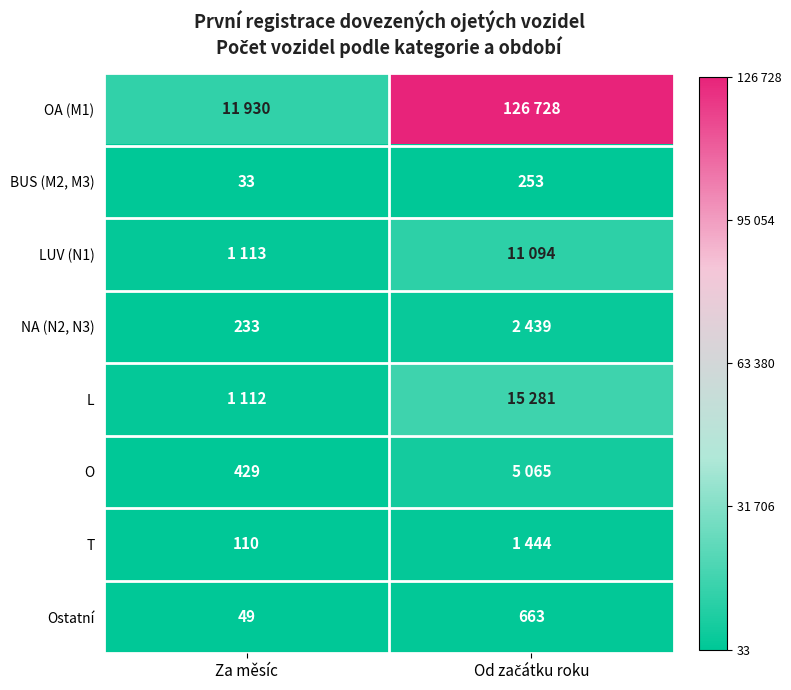

The Ostatní series shows 49 at Za měsíc. True or false?

True